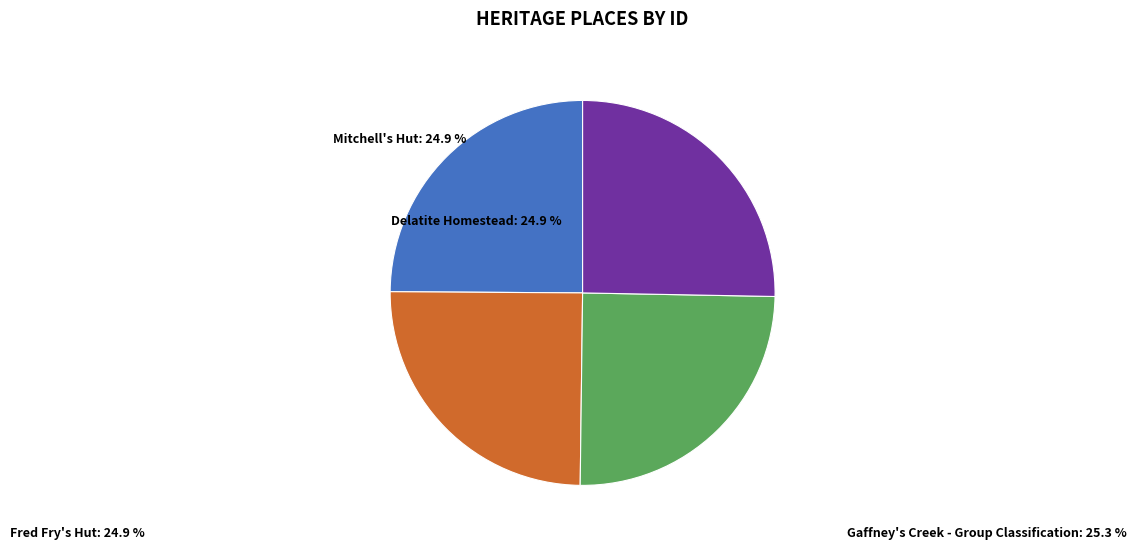

Is there a majority slice in this chart?

No